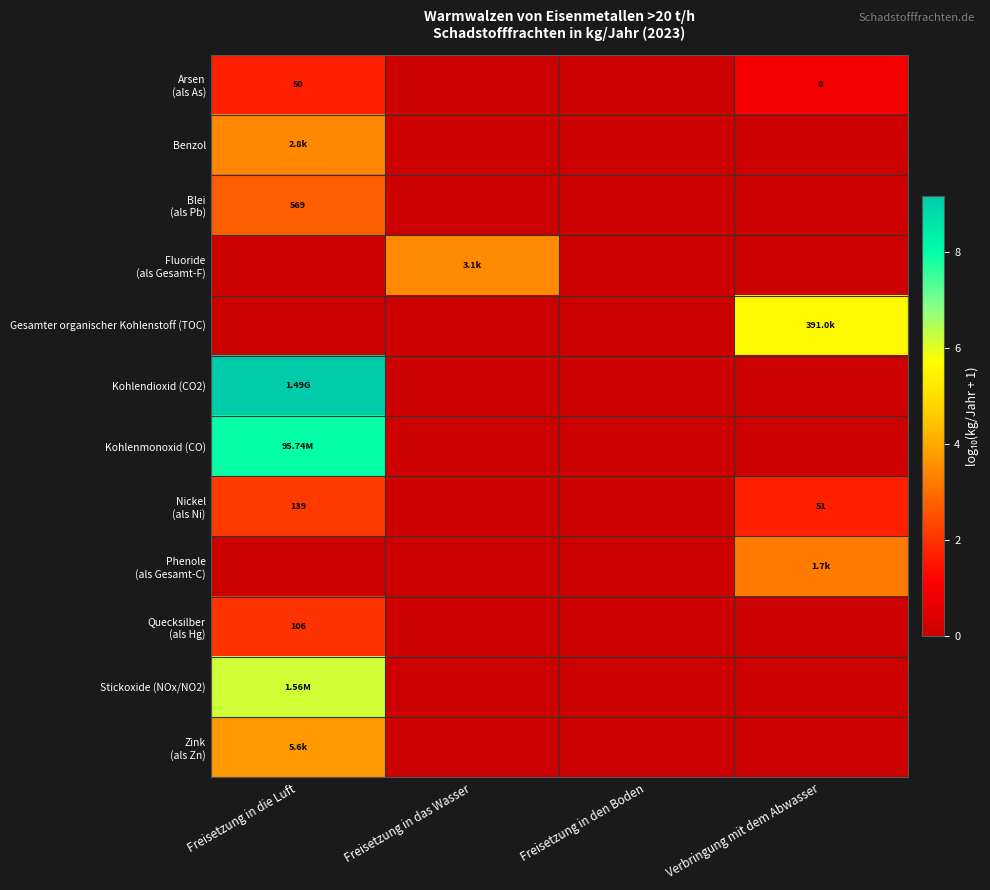

Rank the series at Freisetzung in die Luft from highest to lowest value.

Kohlendioxid (CO2), Kohlenmonoxid (CO), Stickoxide (NOx/NO2), Zink (als Zn), Benzol, Blei (als Pb), Nickel (als Ni), Quecksilber (als Hg), Arsen (als As), Fluoride (als Gesamt-F), Gesamter organischer Kohlenstoff (TOC), Phenole (als Gesamt-C)